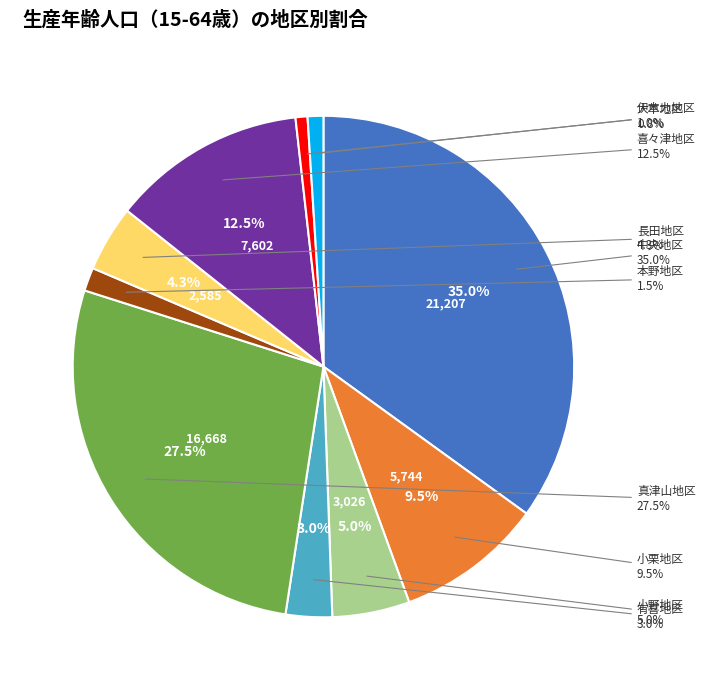

Approximately how many times larger is the value at 小野地区 compared to 伊木力地区?

4.9